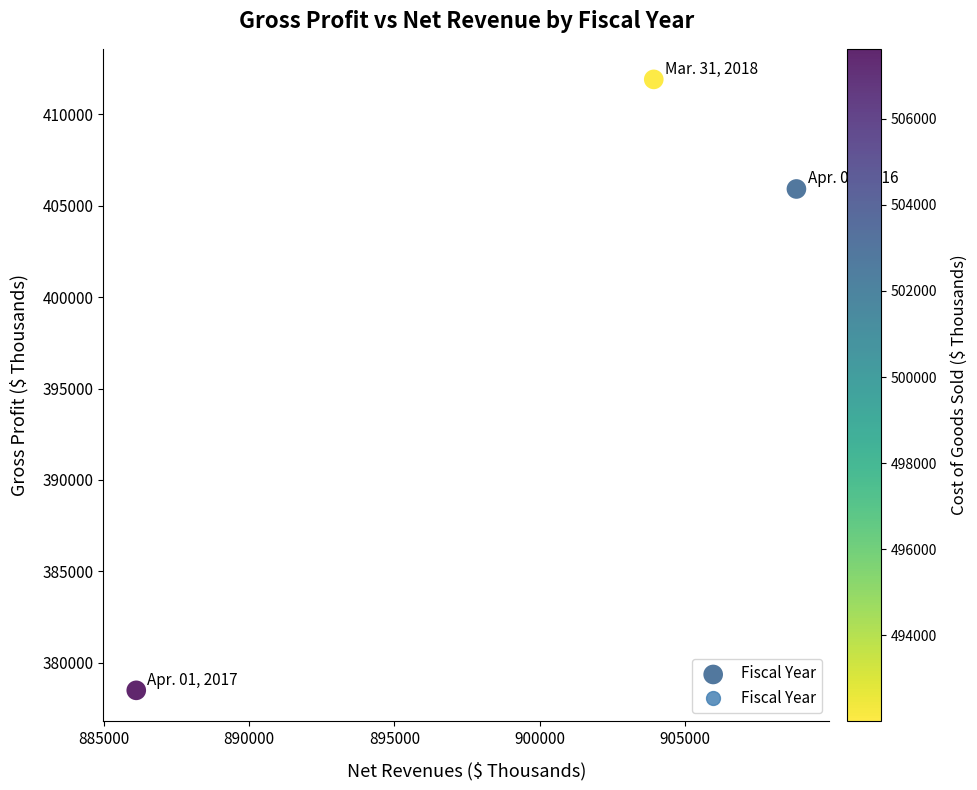

What is the average Y value?

398772